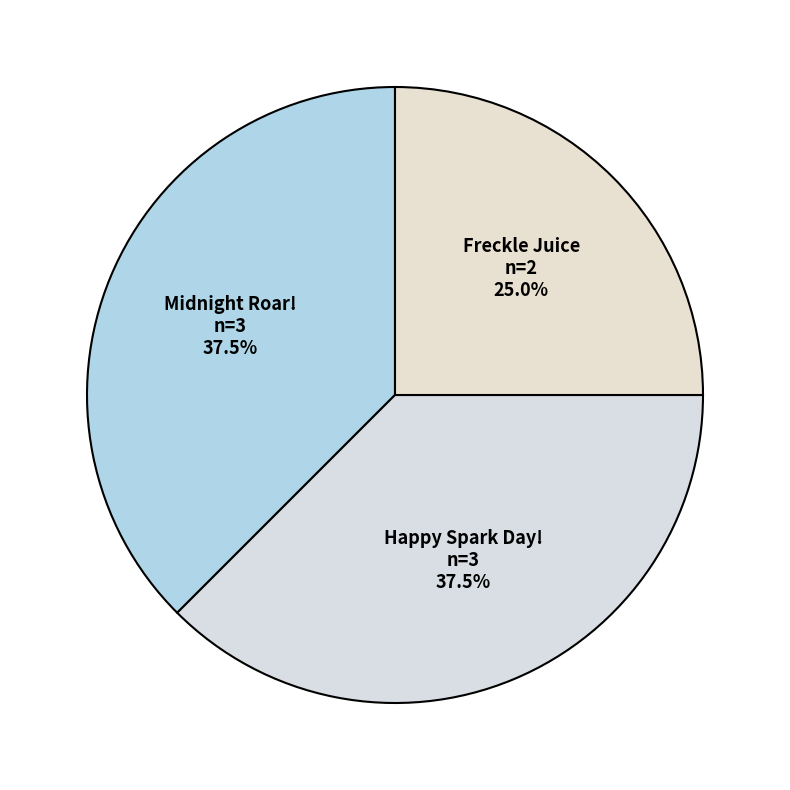

Combined, what portion of the pie is Happy Spark Day! and Freckle Juice?

62.5%